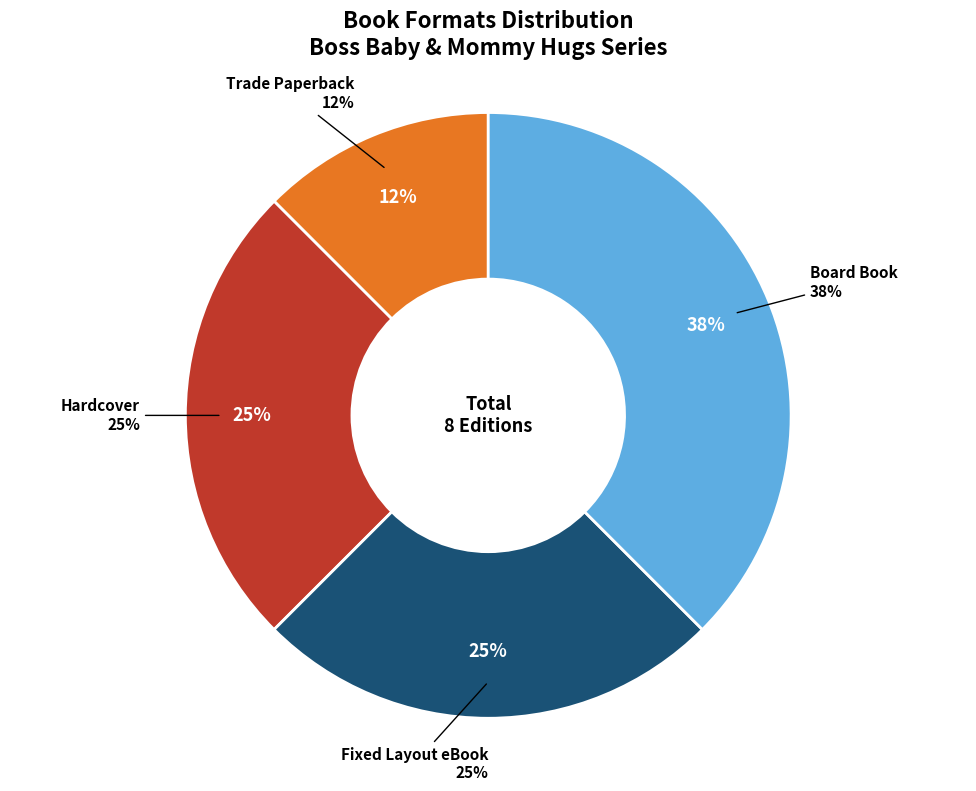

Combined, do Trade Paperback and Hardcover account for over 50%?

No